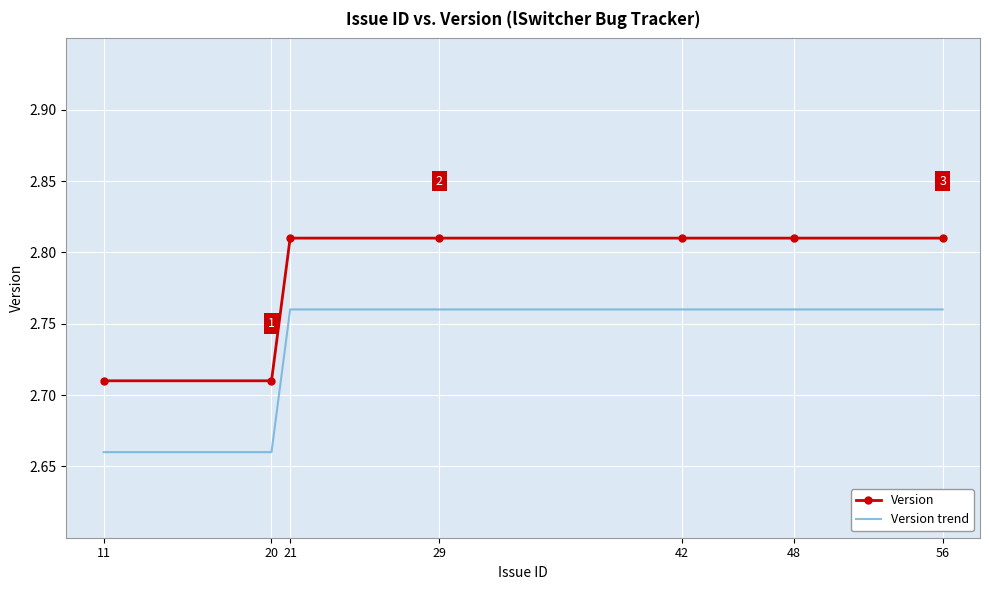

List the series in order of their overall mean, lowest first.

Version trend, Version